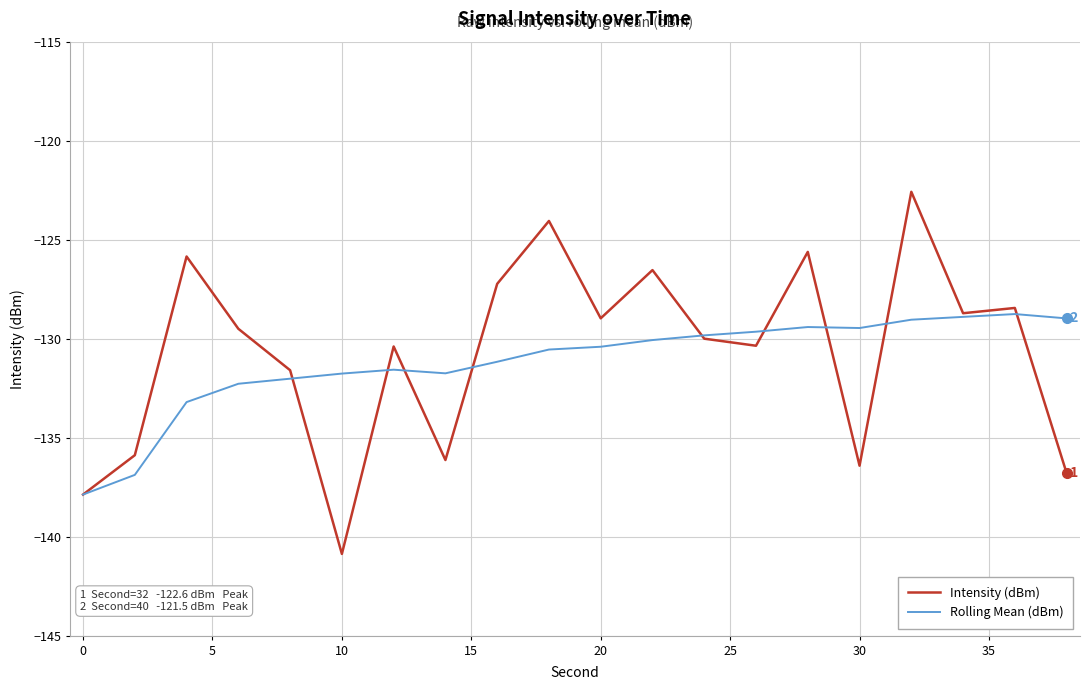

Rank the series by their maximum value, from highest to lowest.

Intensity (dBm), Rolling Mean (dBm)